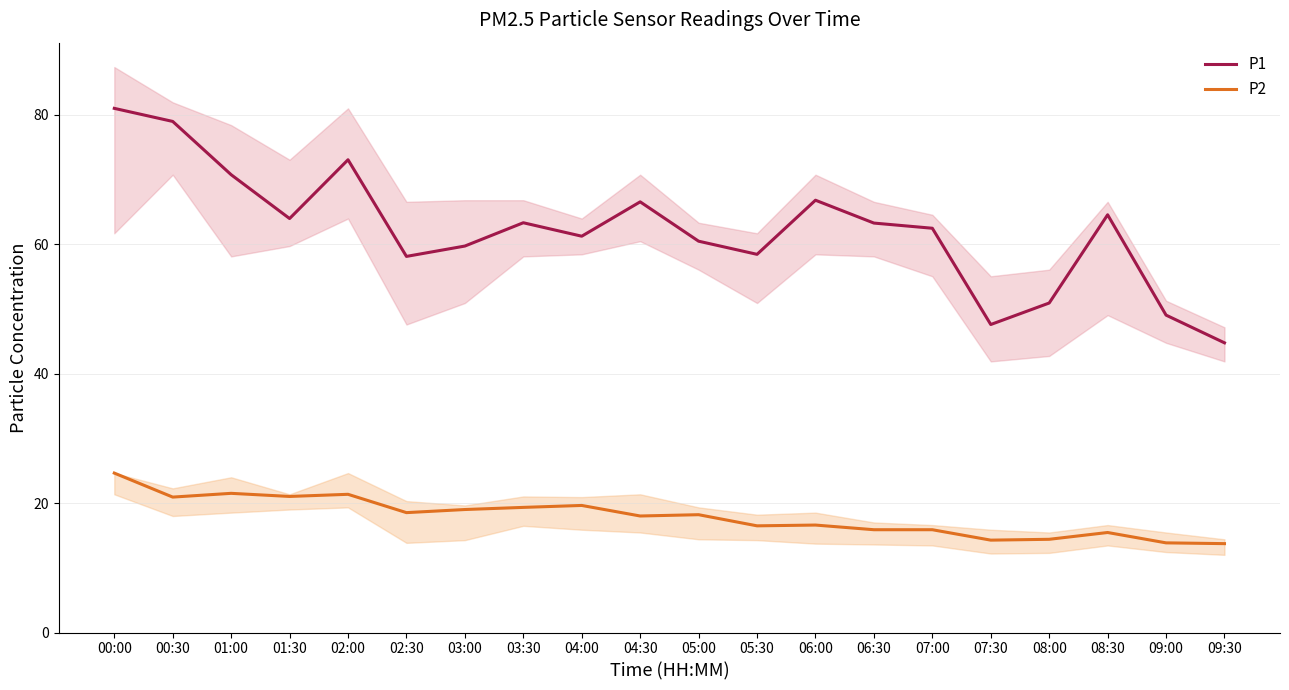

Which series changed the most between 02:30 and 08:00?

P1